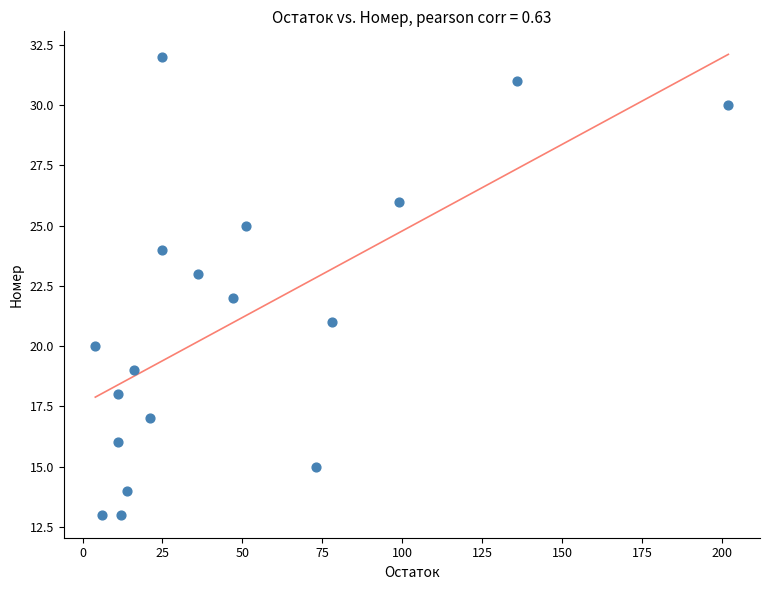

What is the range of Y values (max minus min)?

19